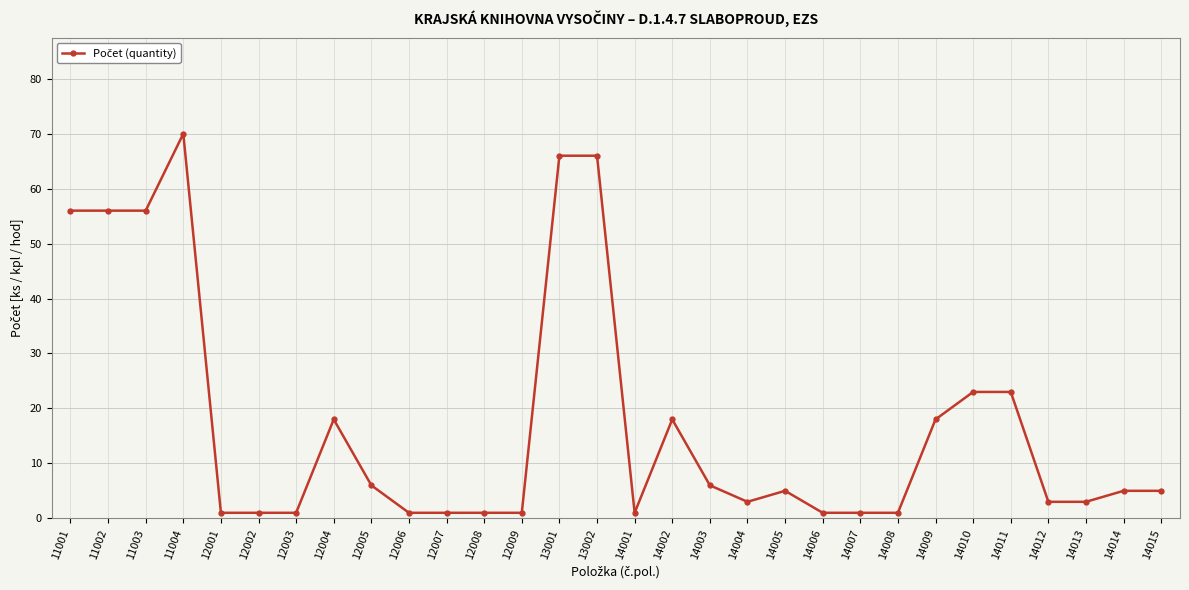

True or false: there are more than 2 points higher than both neighbors.

True